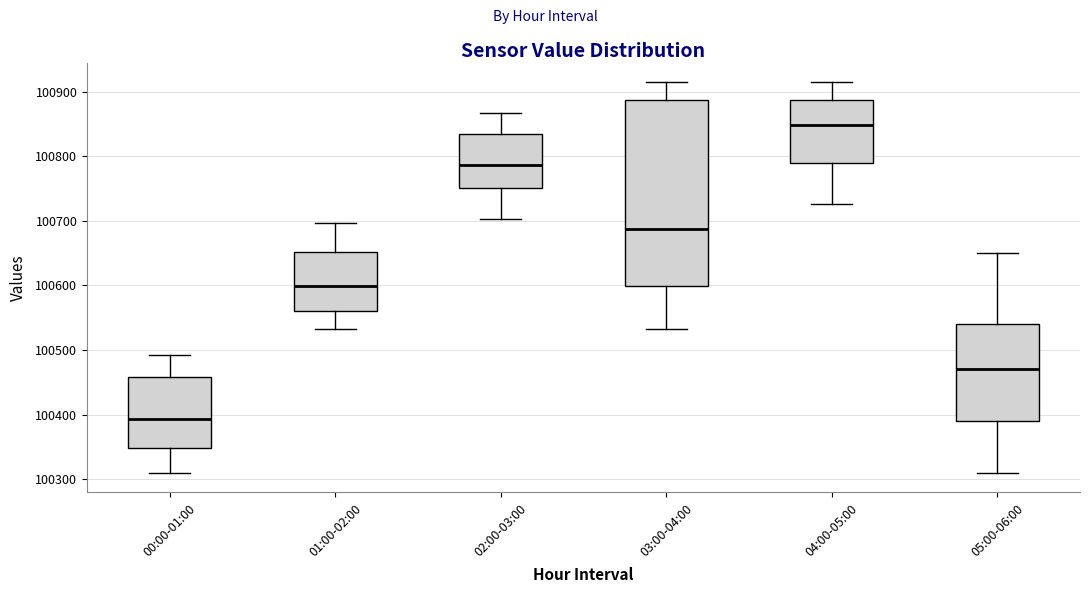

Reading left to right, read every box against the y-axis: the position of its median line, the range the box covers, and the ends of its whiskers. The values are not printed on the chart, so give them approximately, as read against the axis.

00:00-01:00: median 100390, box 100350 to 100460, whiskers 100310 to 100490
01:00-02:00: median 100600, box 100560 to 100650, whiskers 100530 to 100700
02:00-03:00: median 100790, box 100750 to 100830, whiskers 100700 to 100870
03:00-04:00: median 100690, box 100600 to 100890, whiskers 100530 to 100910
04:00-05:00: median 100850, box 100790 to 100890, whiskers 100730 to 100910
05:00-06:00: median 100470, box 100390 to 100540, whiskers 100310 to 100650